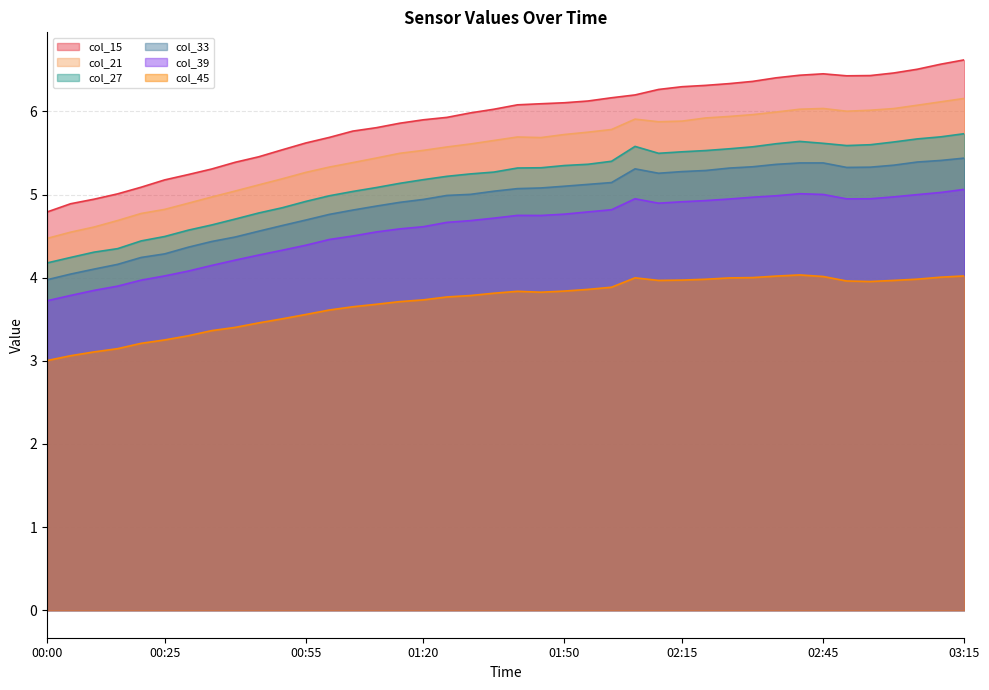

True or false: col_33 and col_15 cross at least once.

False